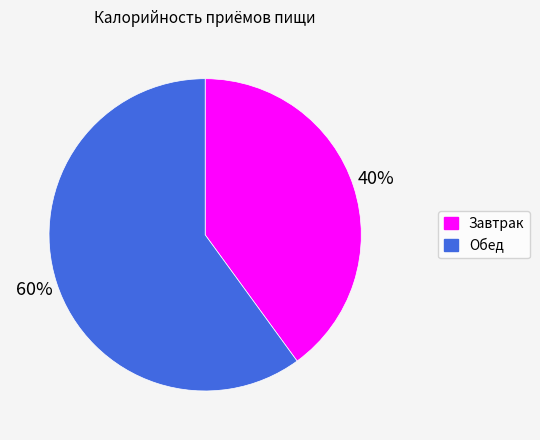

What is the ratio of the value at Обед to the value at Завтрак?

1.5